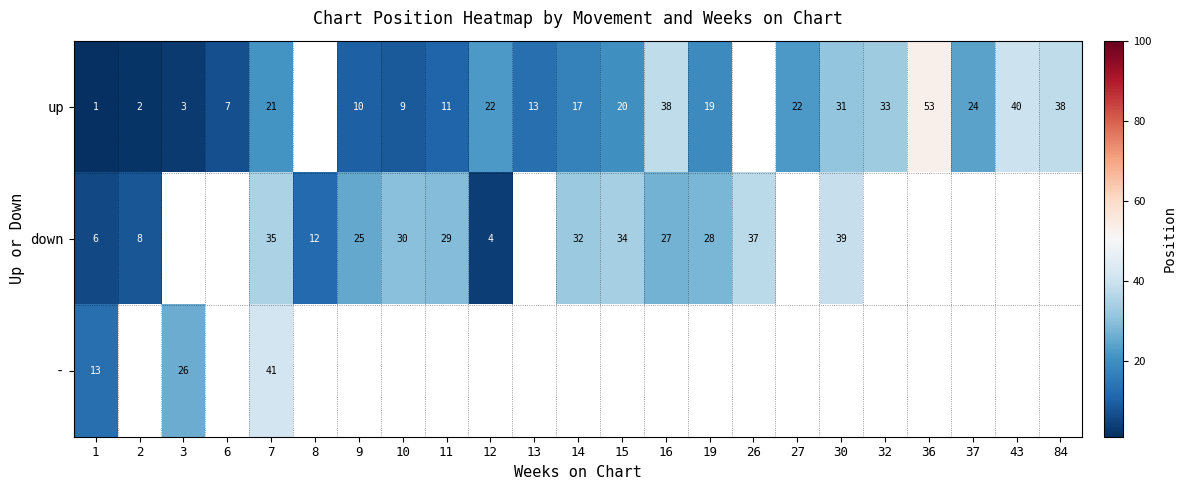

What is the minimum value shown in the chart?

1.0